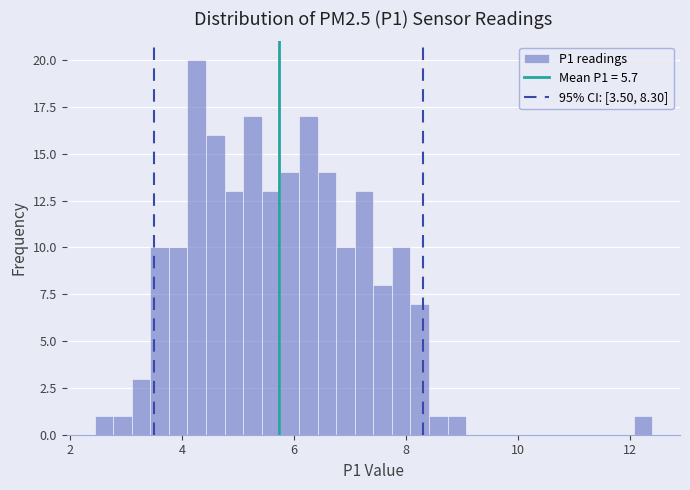

Read against the x-axis, roughly where is the centre of the tallest bar?

4.2